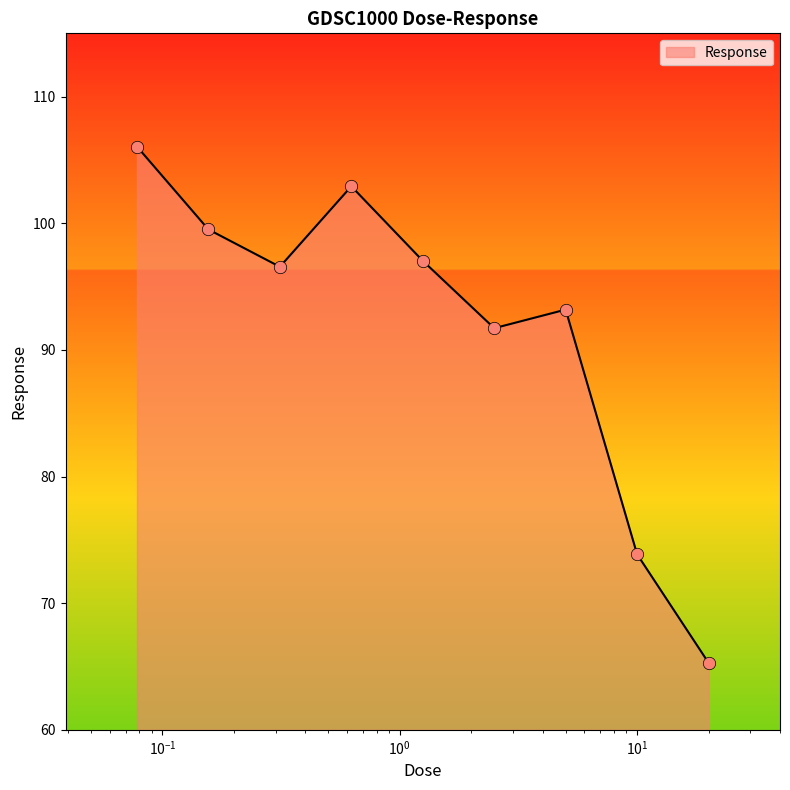

What is the maximum value shown in the chart?

106.1